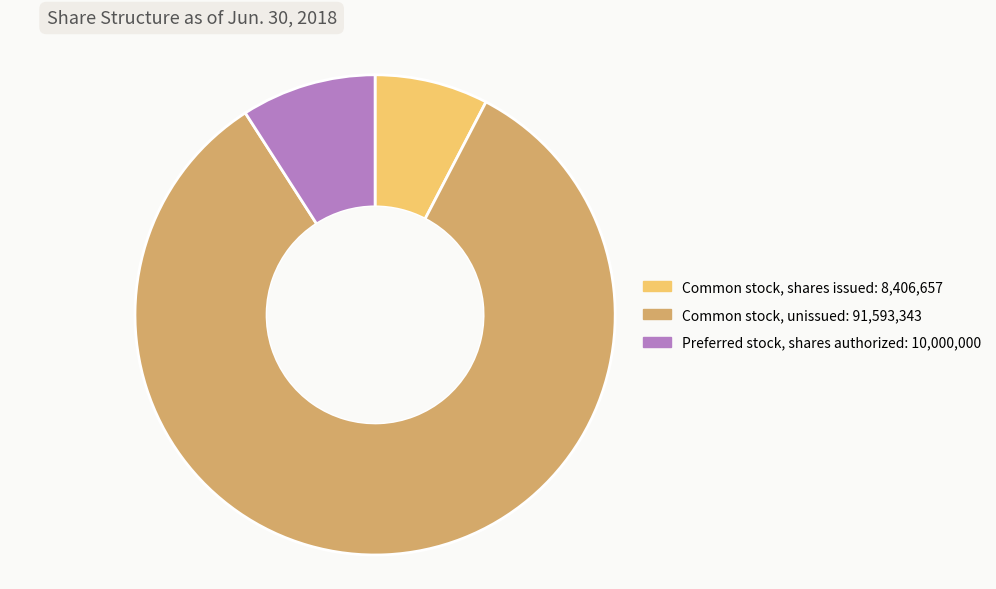

Does any single category account for the majority?

Yes